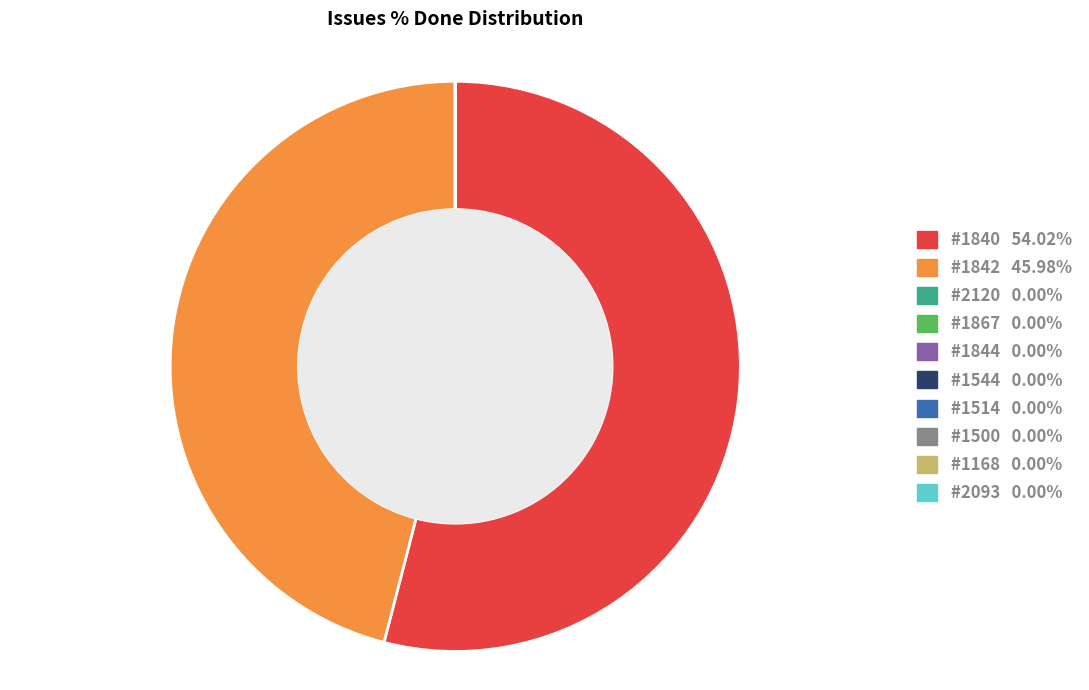

Does any single category account for the majority?

Yes